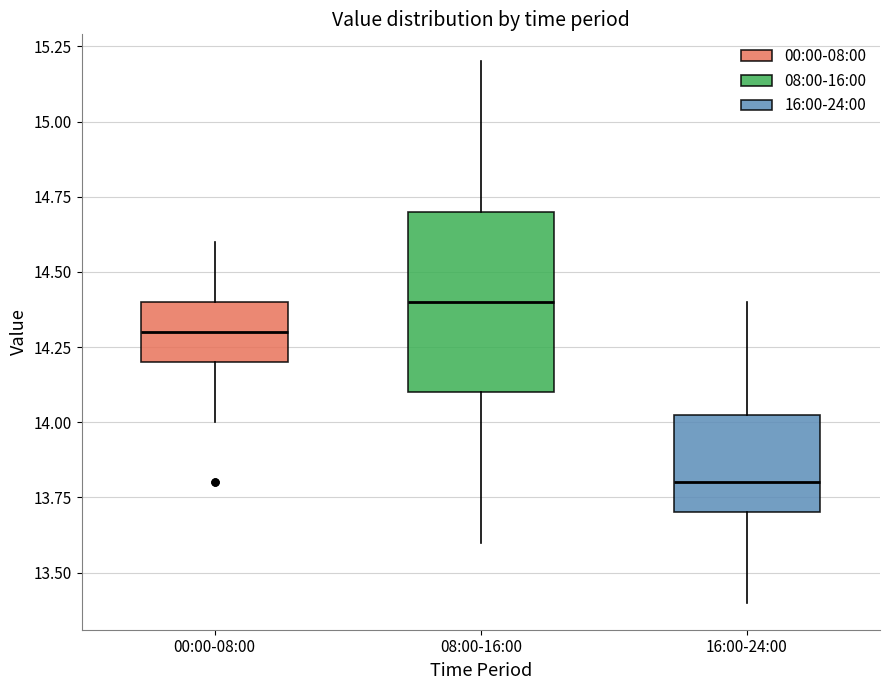

Which box is the tallest, from its lower edge to its upper edge?

08:00-16:00